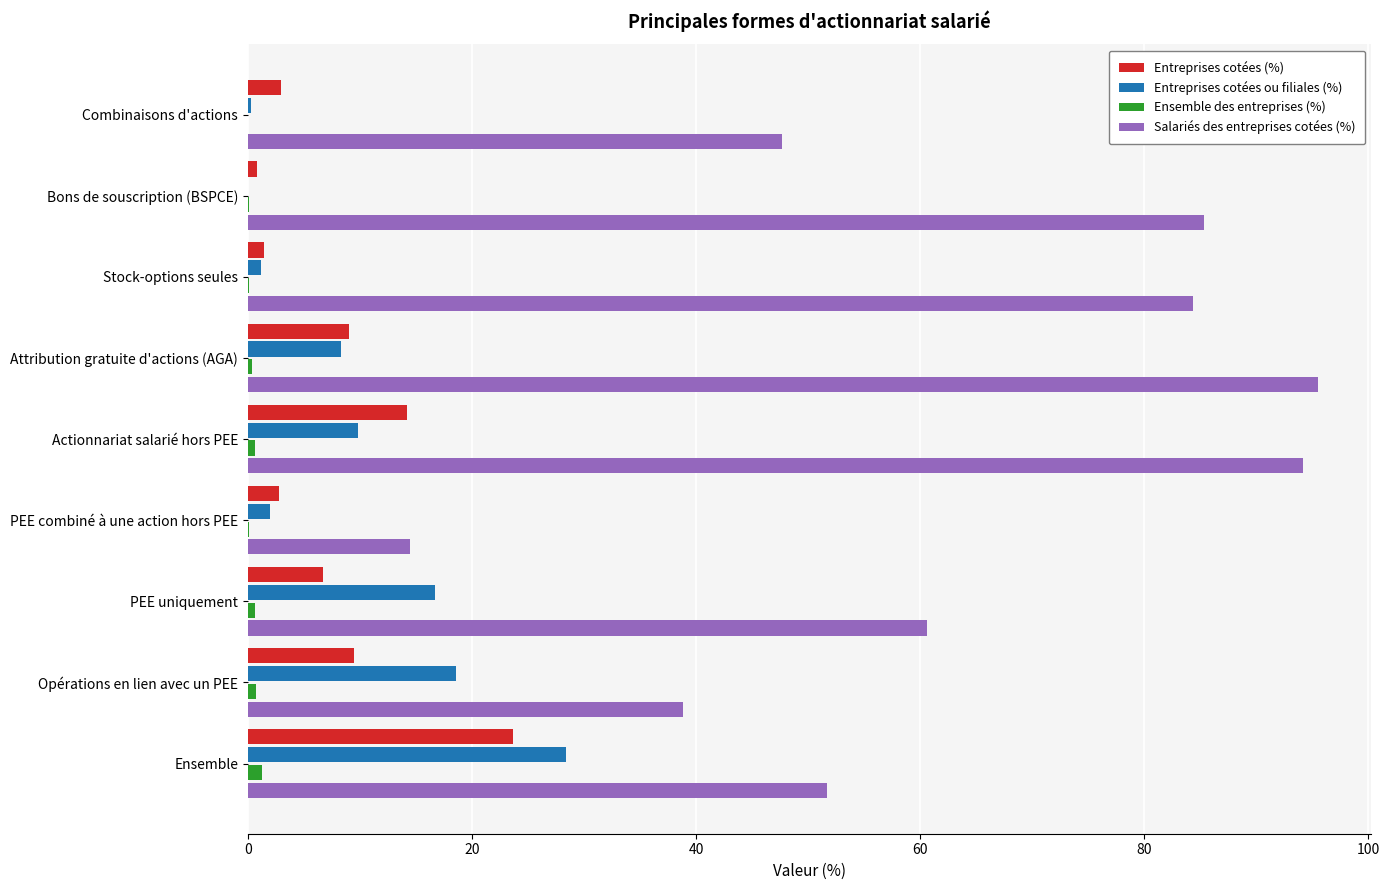

Is the value of Entreprises cotées (%) at Ensemble greater than the value of Salariés des entreprises cotées (%) at Ensemble?

No